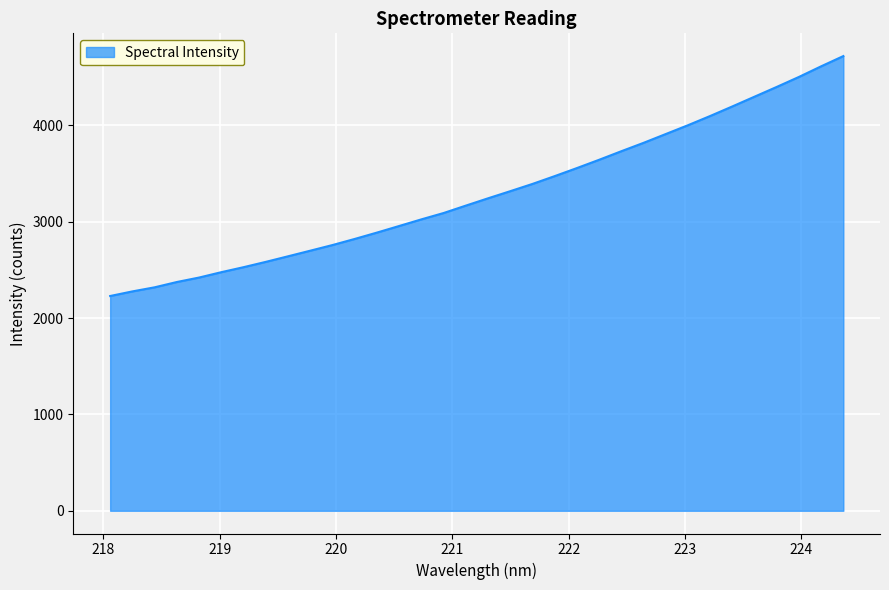

What is the maximum value shown in the chart?

4717.8